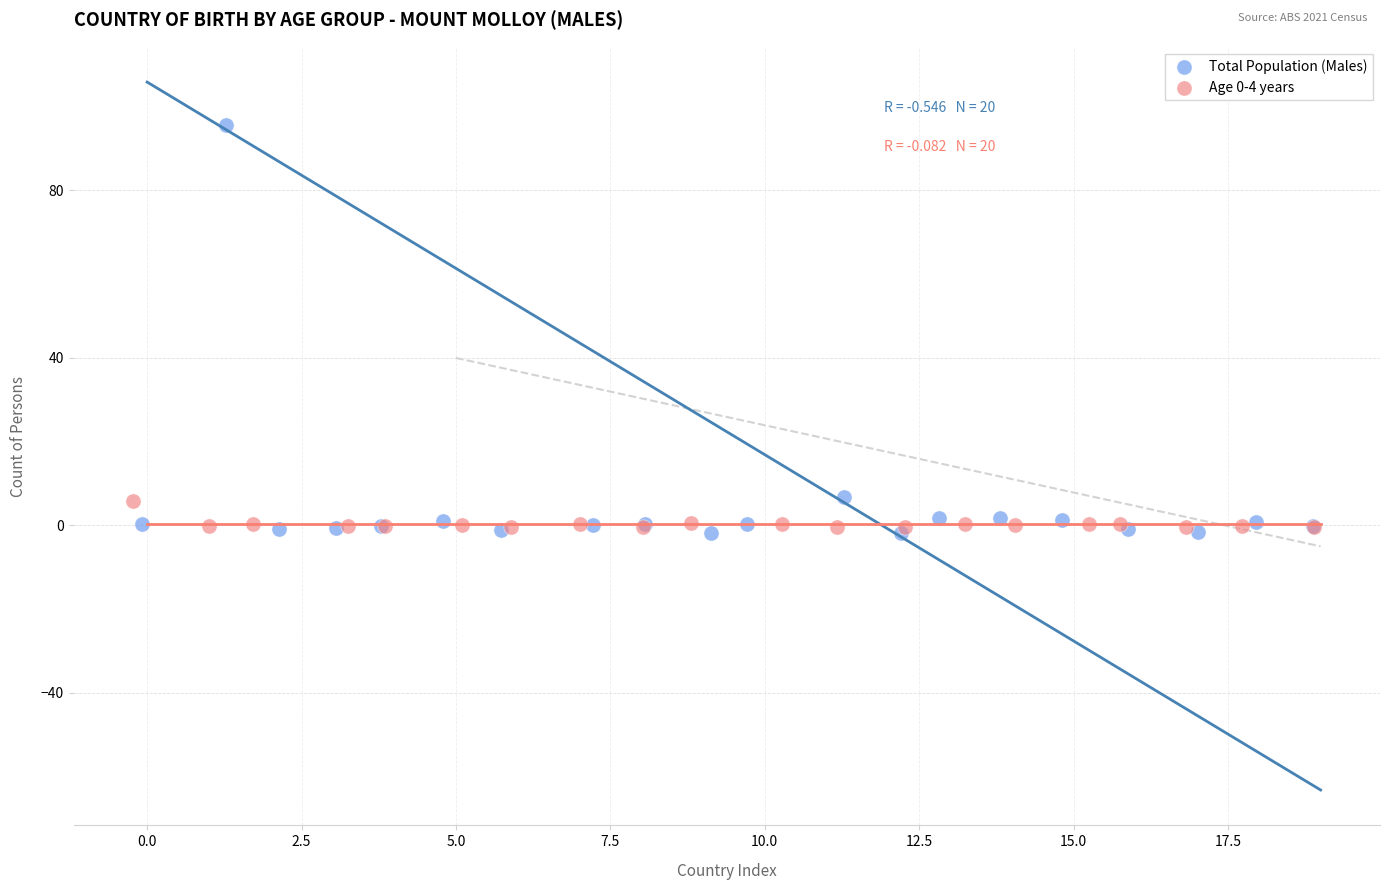

Which series has the largest Y range (max minus min)?

Total Population (Males)